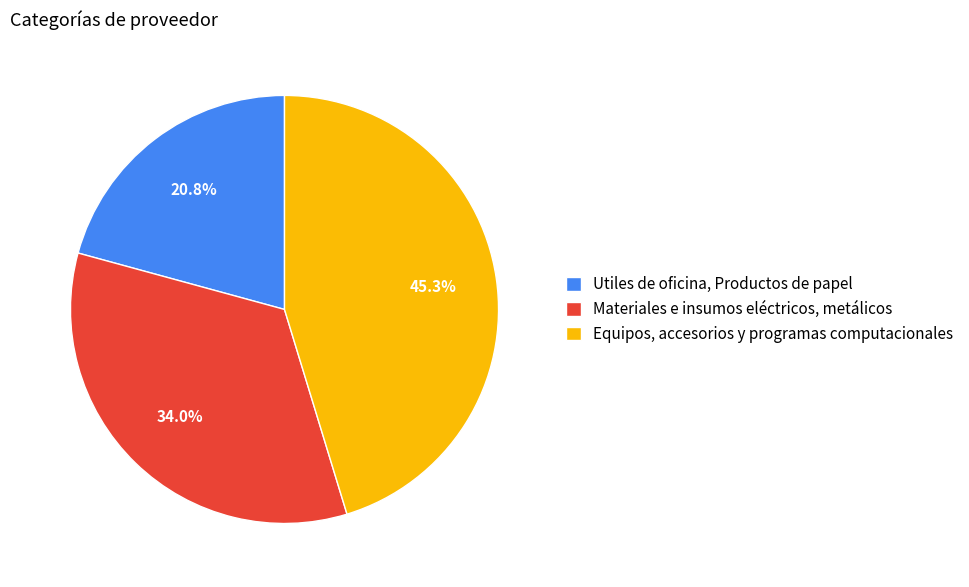

Does any single category account for the majority?

No